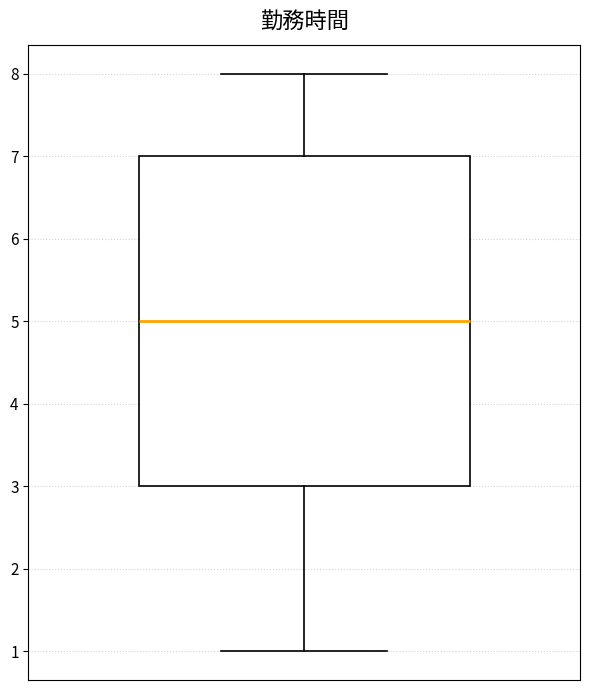

Read this box plot against the y-axis: the position of the median line, the range covered by the box, and the ends of both whiskers. The values are not printed on the chart, so give them approximately, as read against the axis.

median 5, box 3 to 7, whiskers 1 to 8